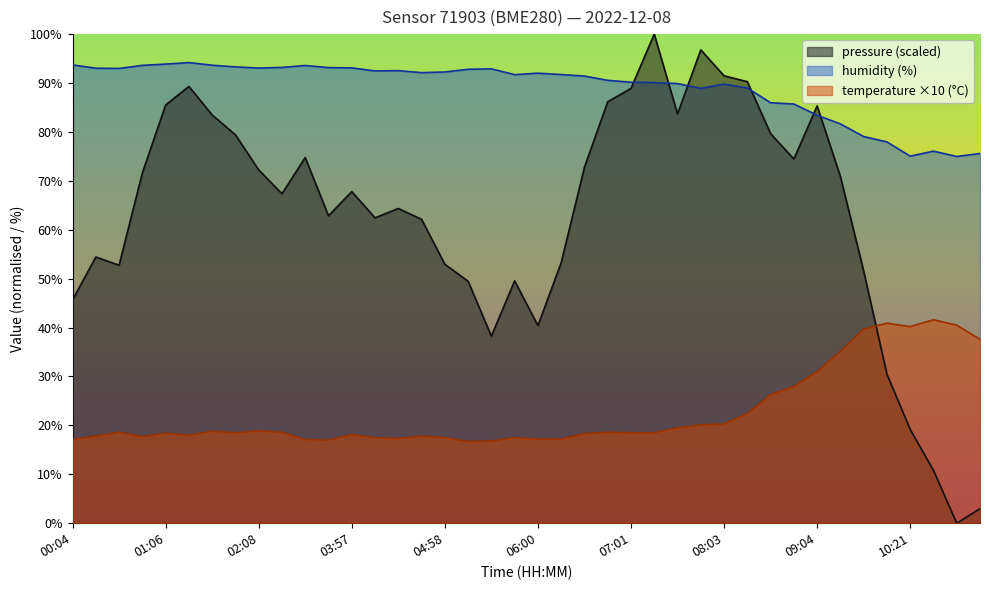

The value of temperature at 10:52 is 13.5. True or false?

False